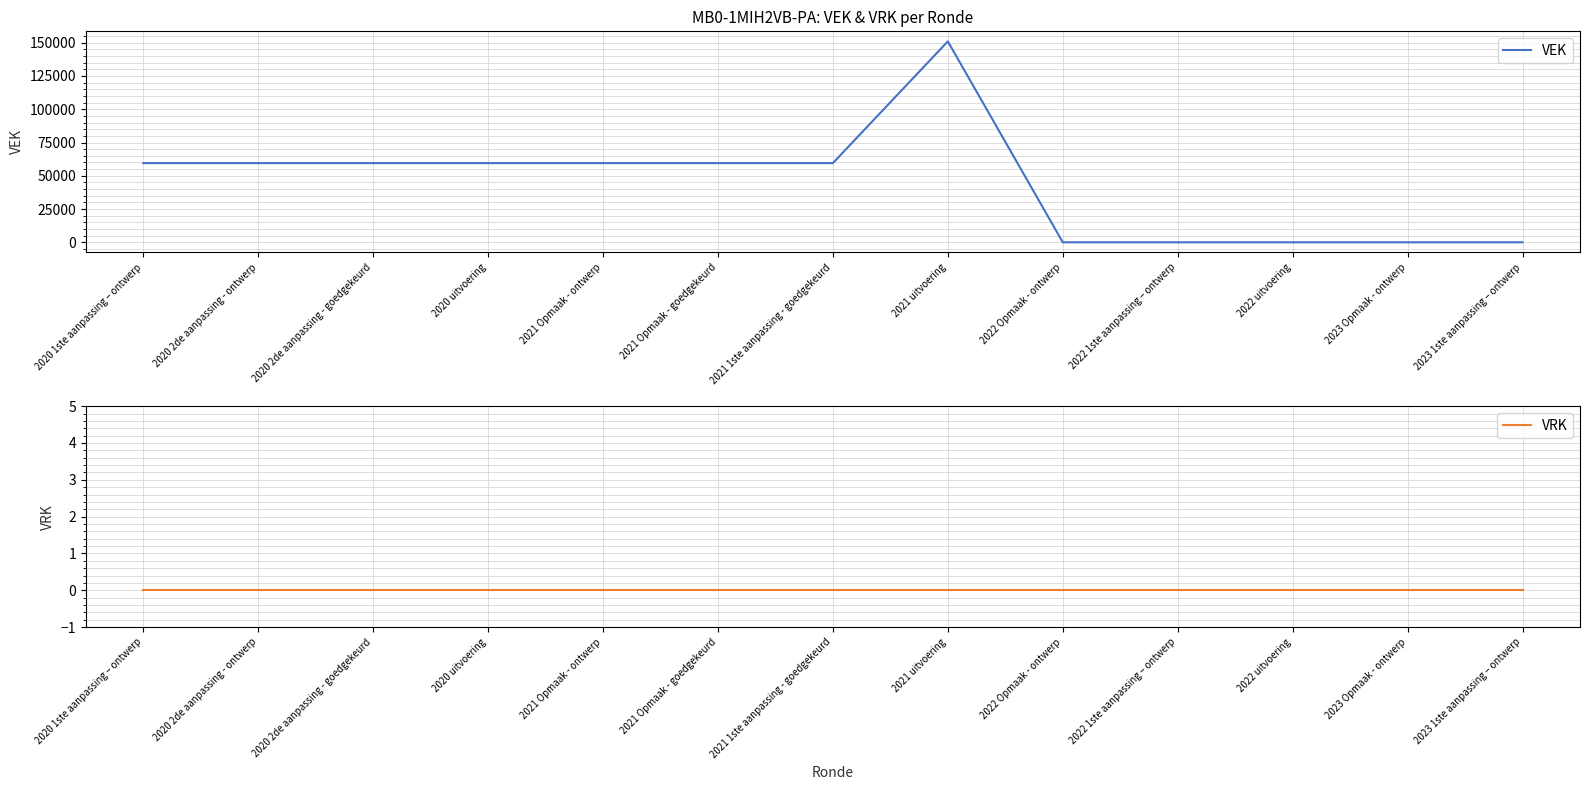

List the series in order of their peak value, lowest first.

VRK, VEK